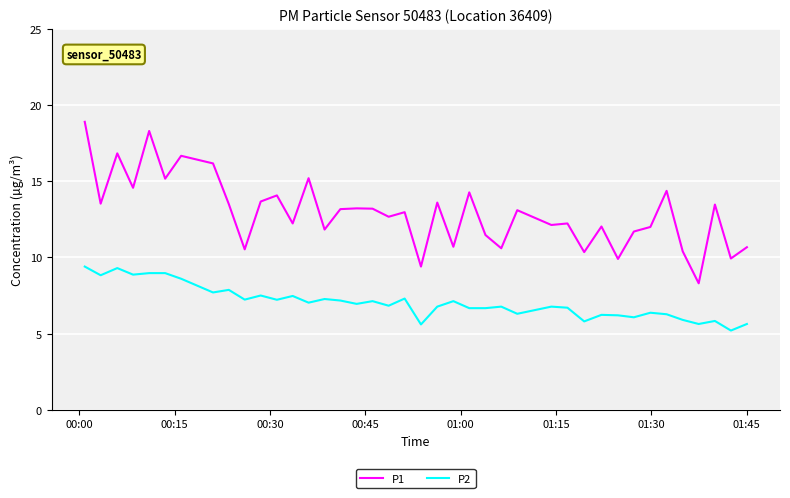

True or false: P1 and P2 intersect in this chart.

False